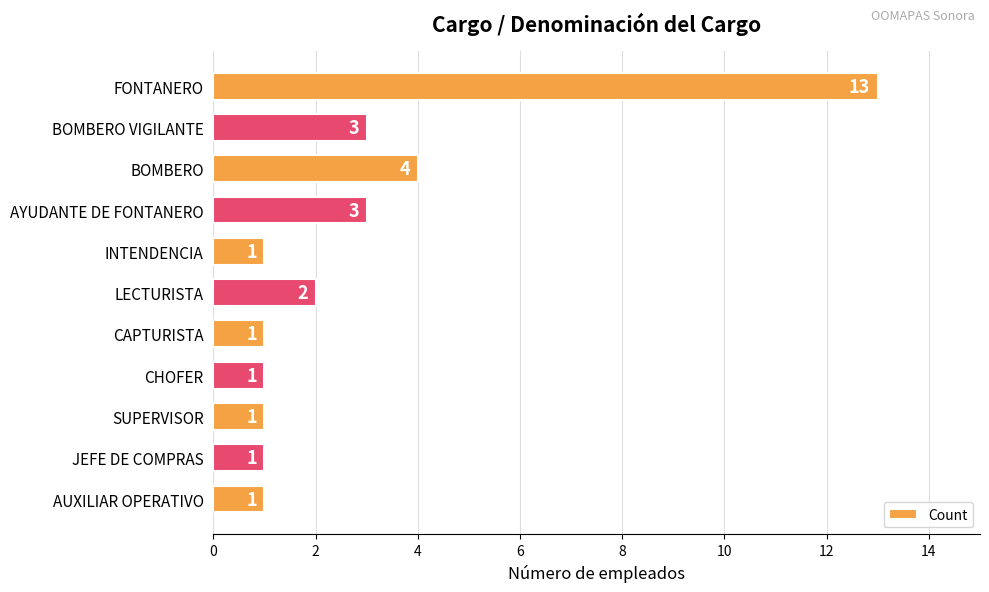

Reading top to bottom, what are all the values shown in this chart?

13	3	4	3	1	2	1	1	1	1	1